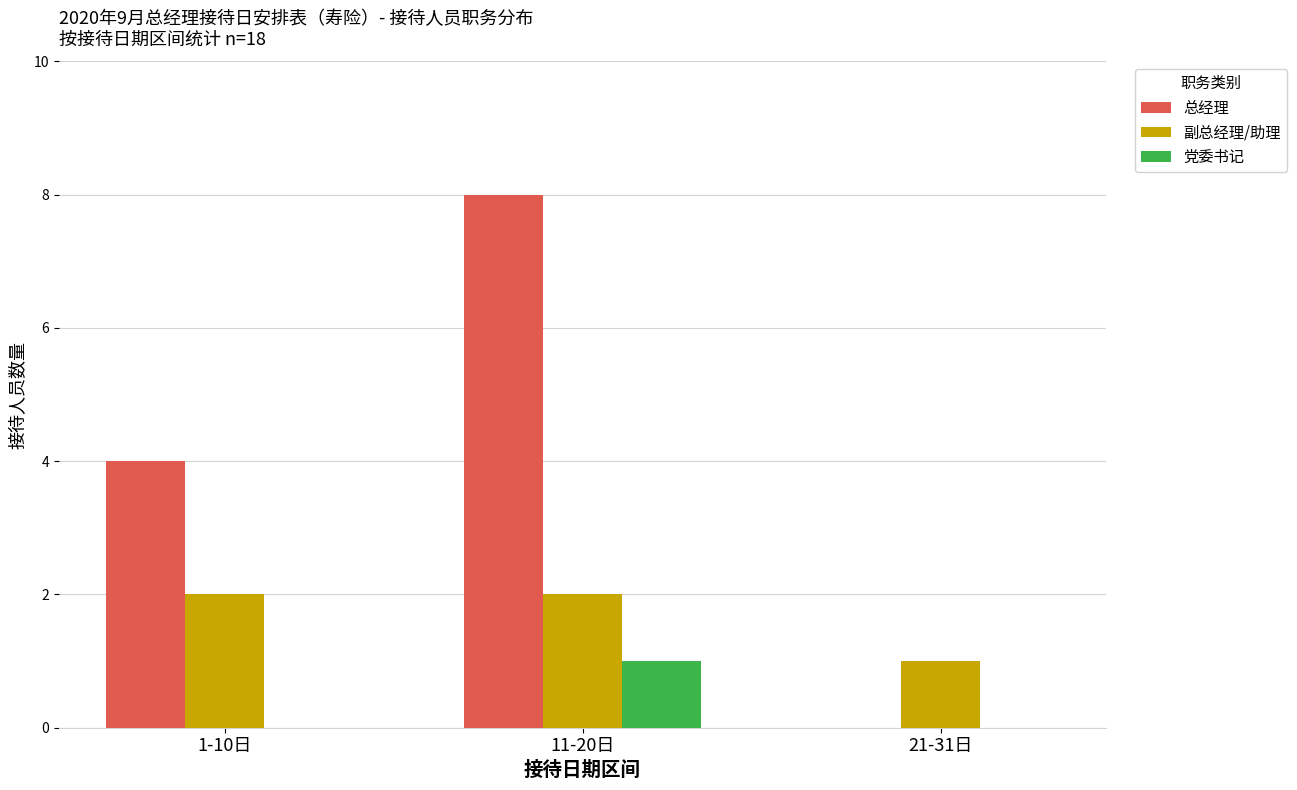

Which series changed the most between 1-10日 and 21-31日?

总经理